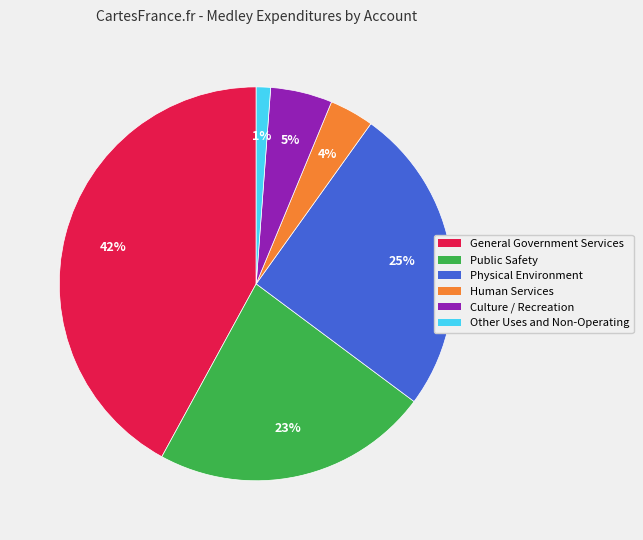

To the nearest percent, what is the average slice percentage?

17%